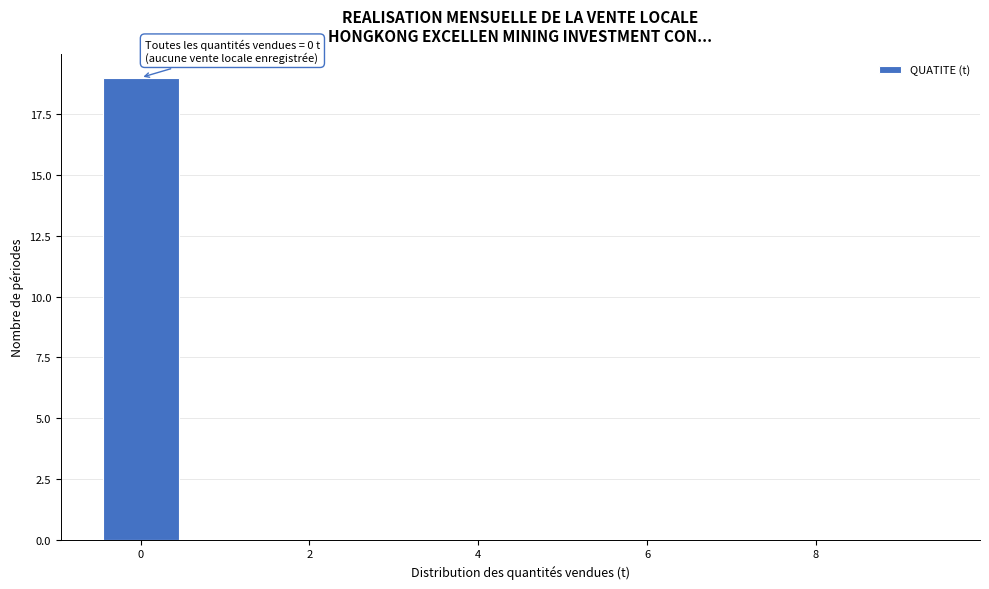

Which range on the x-axis has the tallest bar?

-0.5 to 0.5